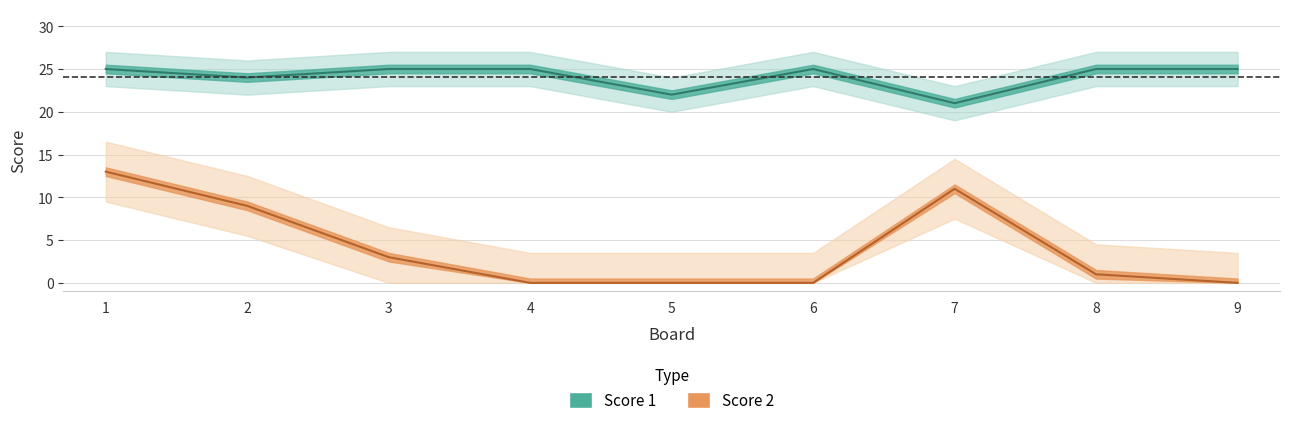

What is the approximate value of Score 1 at 1?

25